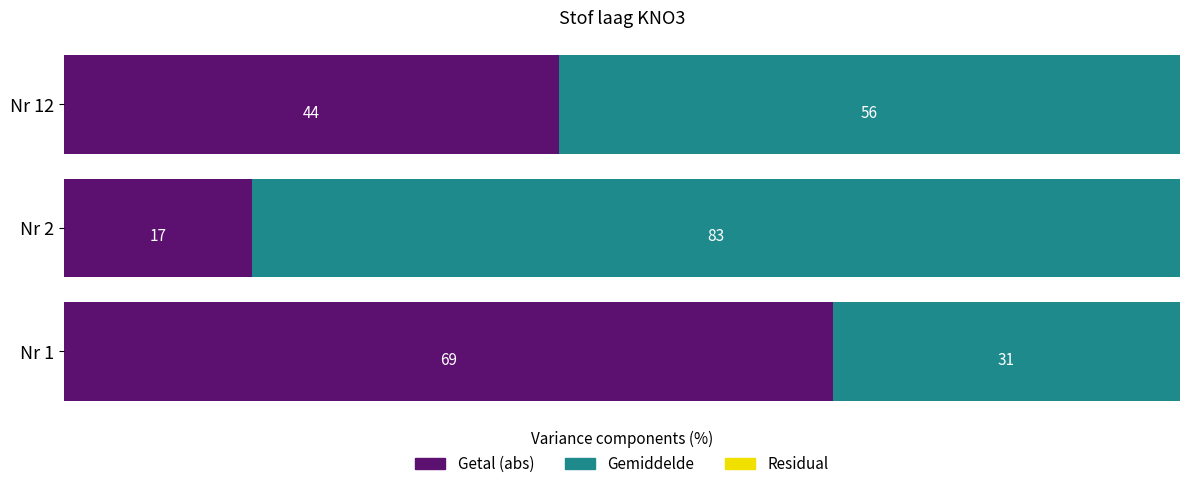

Rank the categories by Getal (abs) value from lowest to highest.

Nr 2, Nr 12, Nr 1